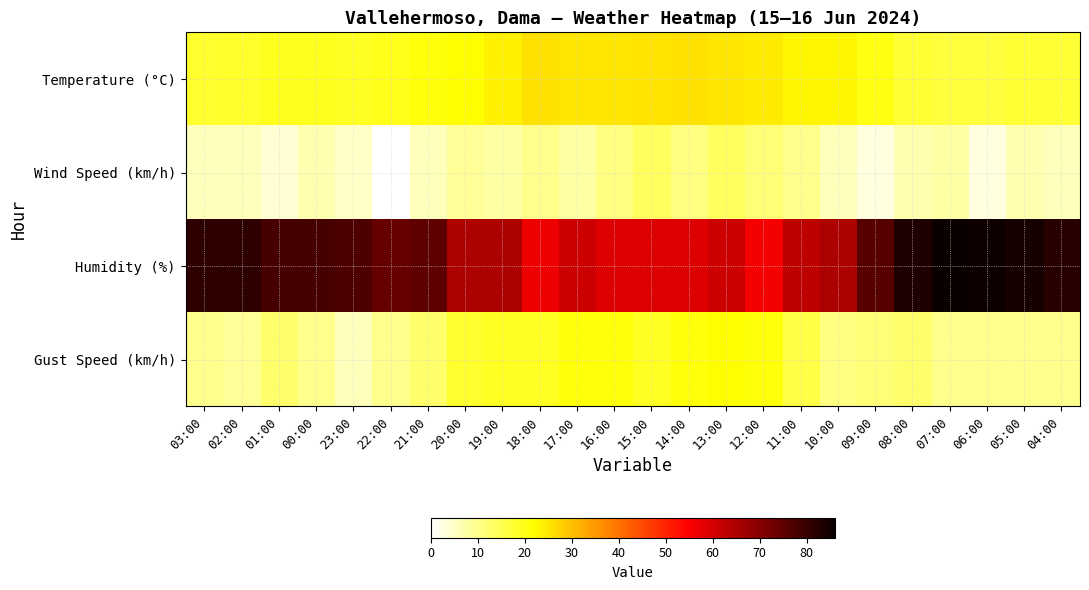

Reading left to right, what are all the values shown in this chart?

Temperature (°C): 03:00=18.1	02:00=18.4	01:00=19.2	00:00=19.3	23:00=19.0	22:00=19.7	21:00=21.0	20:00=22.1	19:00=23.6	18:00=25.8	17:00=24.9	16:00=24.9	15:00=25.5	14:00=25.6	13:00=24.9	12:00=24.2	11:00=23.1	10:00=23.0	09:00=20.2	08:00=17.2	07:00=16.6	06:00=16.5	05:00=17.3	04:00=17.2
Wind Speed (km/h): 03:00=6.0	02:00=6.0	01:00=4.0	00:00=7.0	23:00=5.0	22:00=0.0	21:00=6.0	20:00=9.0	19:00=8.0	18:00=10.0	17:00=8.0	16:00=11.0	15:00=14.0	14:00=11.0	13:00=14.0	12:00=12.0	11:00=10.0	10:00=6.0	09:00=3.0	08:00=7.0	07:00=8.0	06:00=3.0	05:00=7.0	04:00=6.0
Humidity (%): 03:00=81.0	02:00=81.0	01:00=78.0	00:00=78.0	23:00=77.0	22:00=74.0	21:00=75.0	20:00=65.0	19:00=65.0	18:00=57.0	17:00=61.0	16:00=59.0	15:00=59.0	14:00=59.0	13:00=61.0	12:00=56.0	11:00=63.0	10:00=65.0	09:00=76.0	08:00=83.0	07:00=86.0	06:00=85.0	05:00=84.0	04:00=82.0
Gust Speed (km/h): 03:00=10.0	02:00=9.0	01:00=13.0	00:00=10.0	23:00=6.0	22:00=10.0	21:00=13.0	20:00=18.0	19:00=19.0	18:00=19.0	17:00=21.0	16:00=21.0	15:00=19.0	14:00=21.0	13:00=22.0	12:00=21.0	11:00=16.0	10:00=11.0	09:00=12.0	08:00=13.0	07:00=10.0	06:00=10.0	05:00=10.0	04:00=10.0